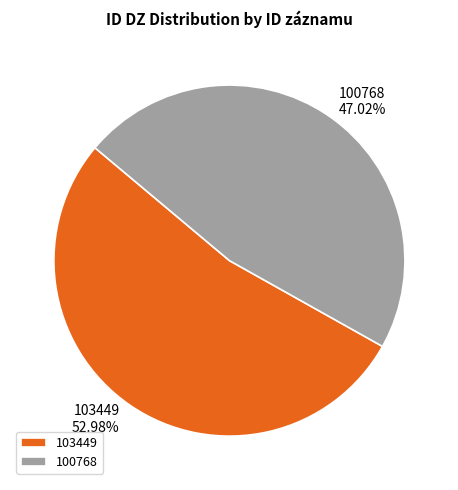

To the nearest percent, what percentage of the pie is 100768?

47%